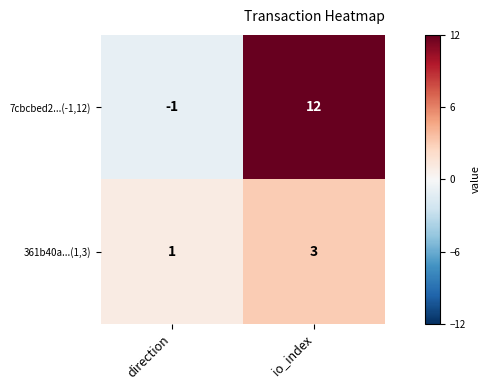

Is the value of 7cbcbed2...(-1,12) at io_index greater than the value of 361b40a...(1,3) at io_index?

Yes